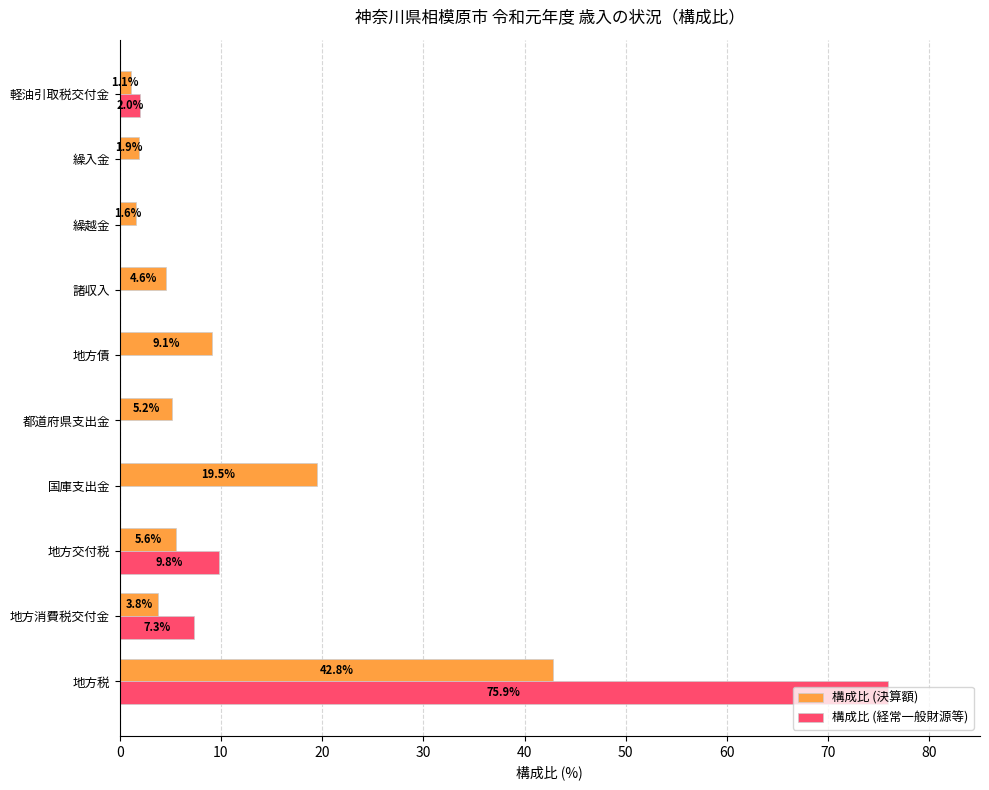

How many categories are shown in the chart?

10